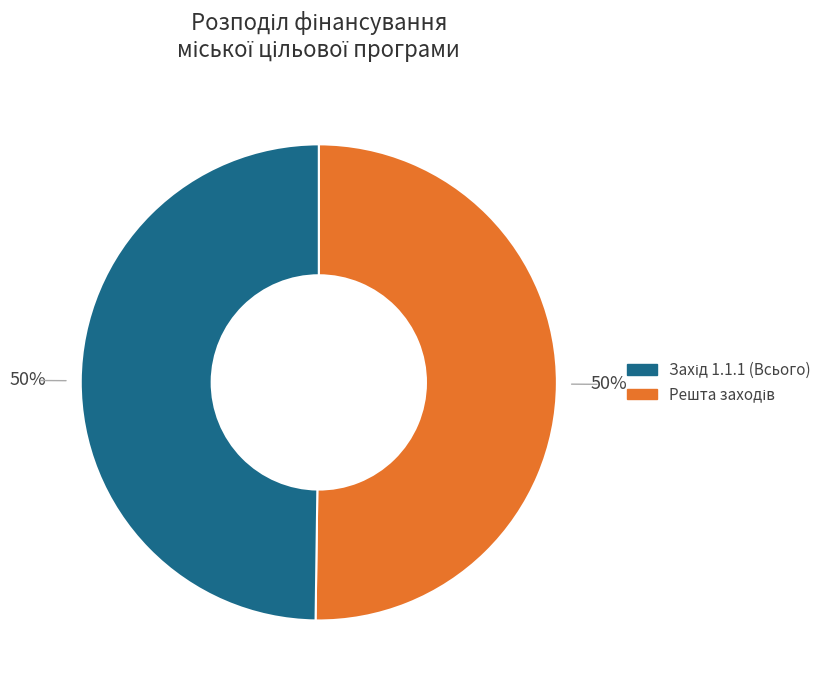

To the nearest percent, what is the difference between the largest and smallest slice percentages?

0%